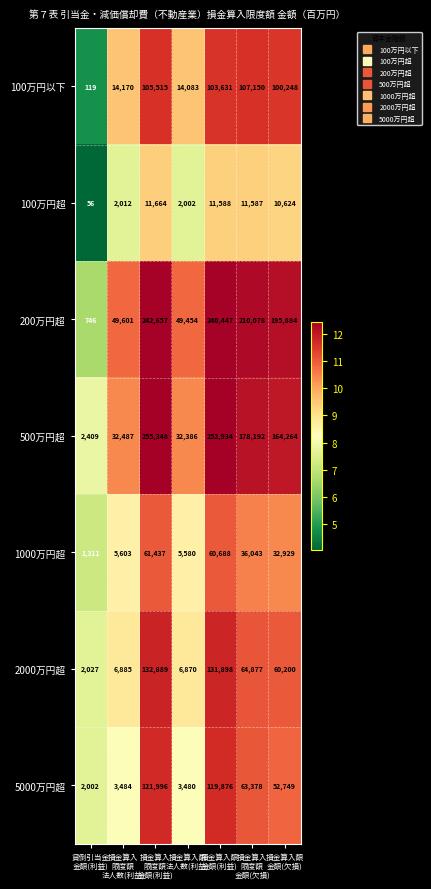

Which series has the largest total across all categories?

200万円超